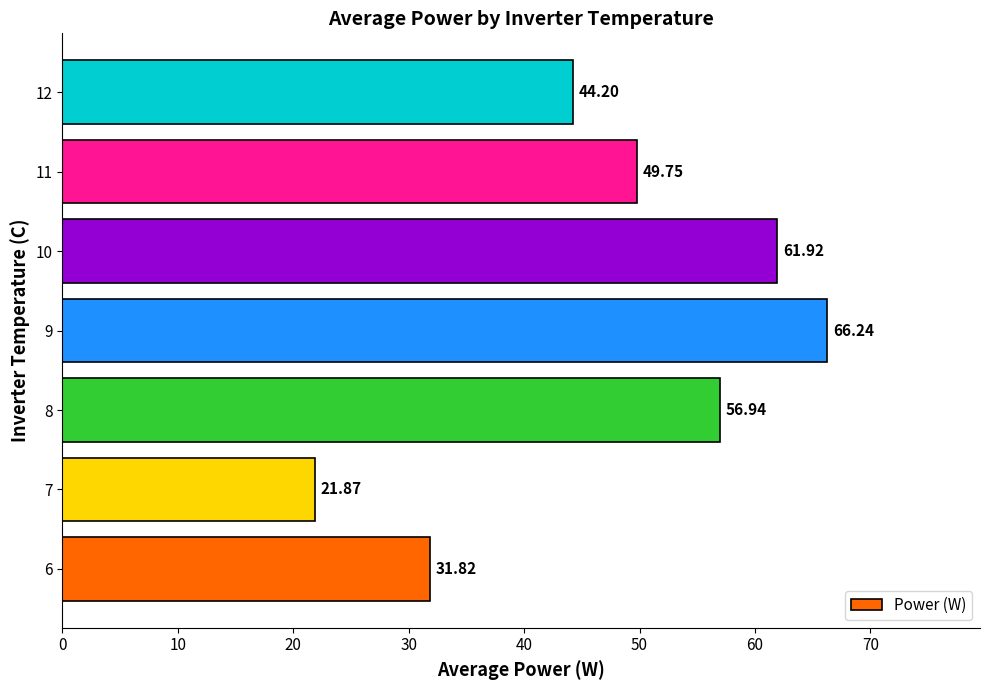

What is the maximum value shown in the chart?

66.2